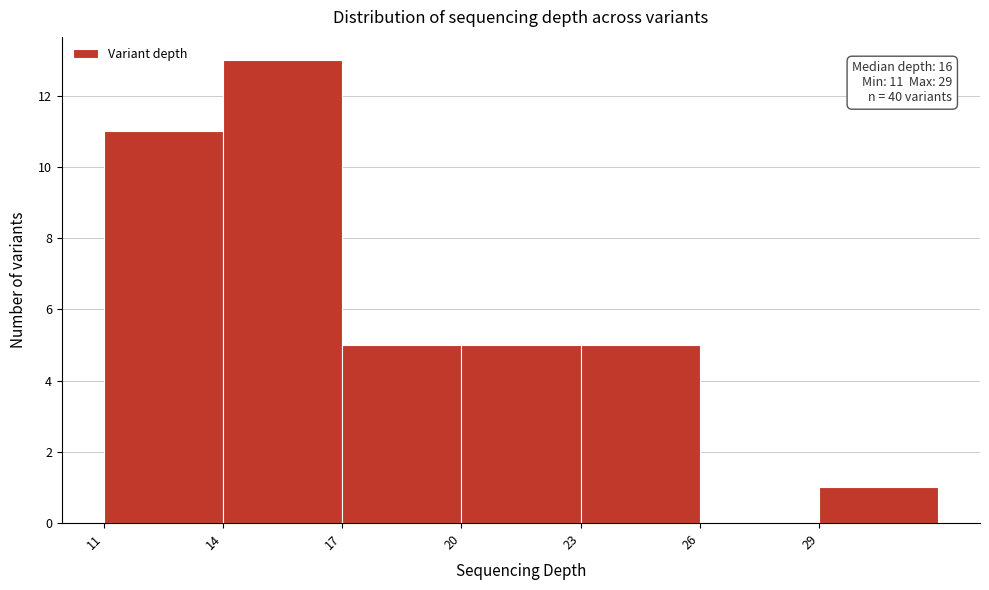

Which range on the x-axis has the tallest bar?

14 to 17